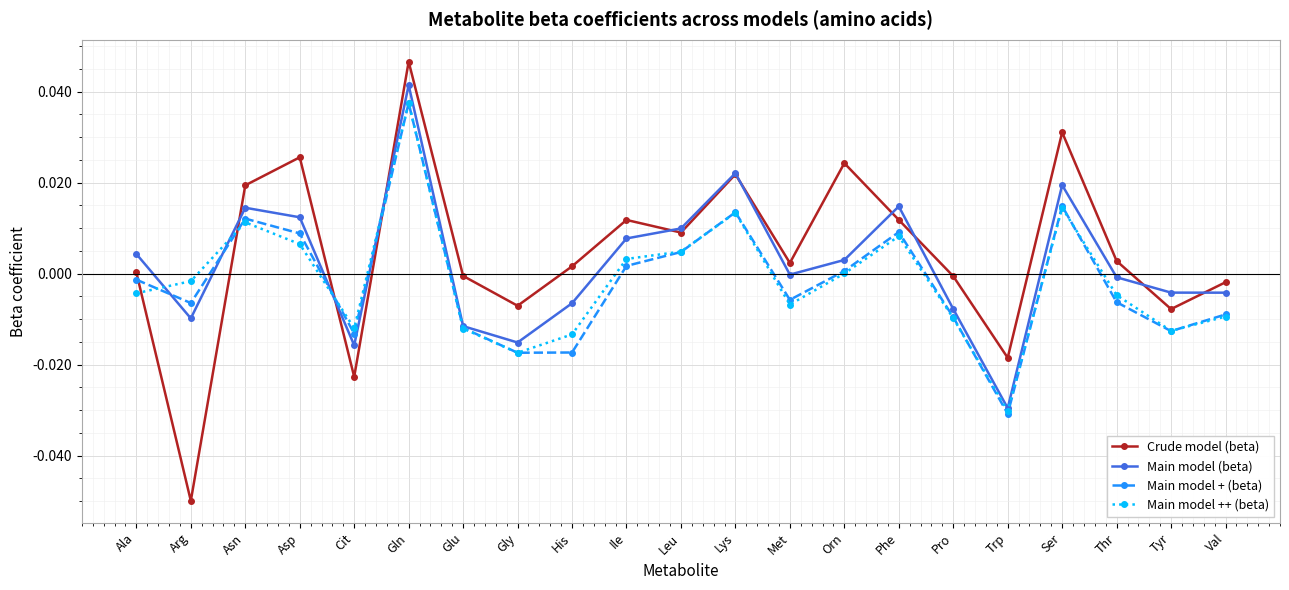

Between which two adjacent categories do Crude model (beta) and Main model ++ (beta) first intersect?

Ala and Arg